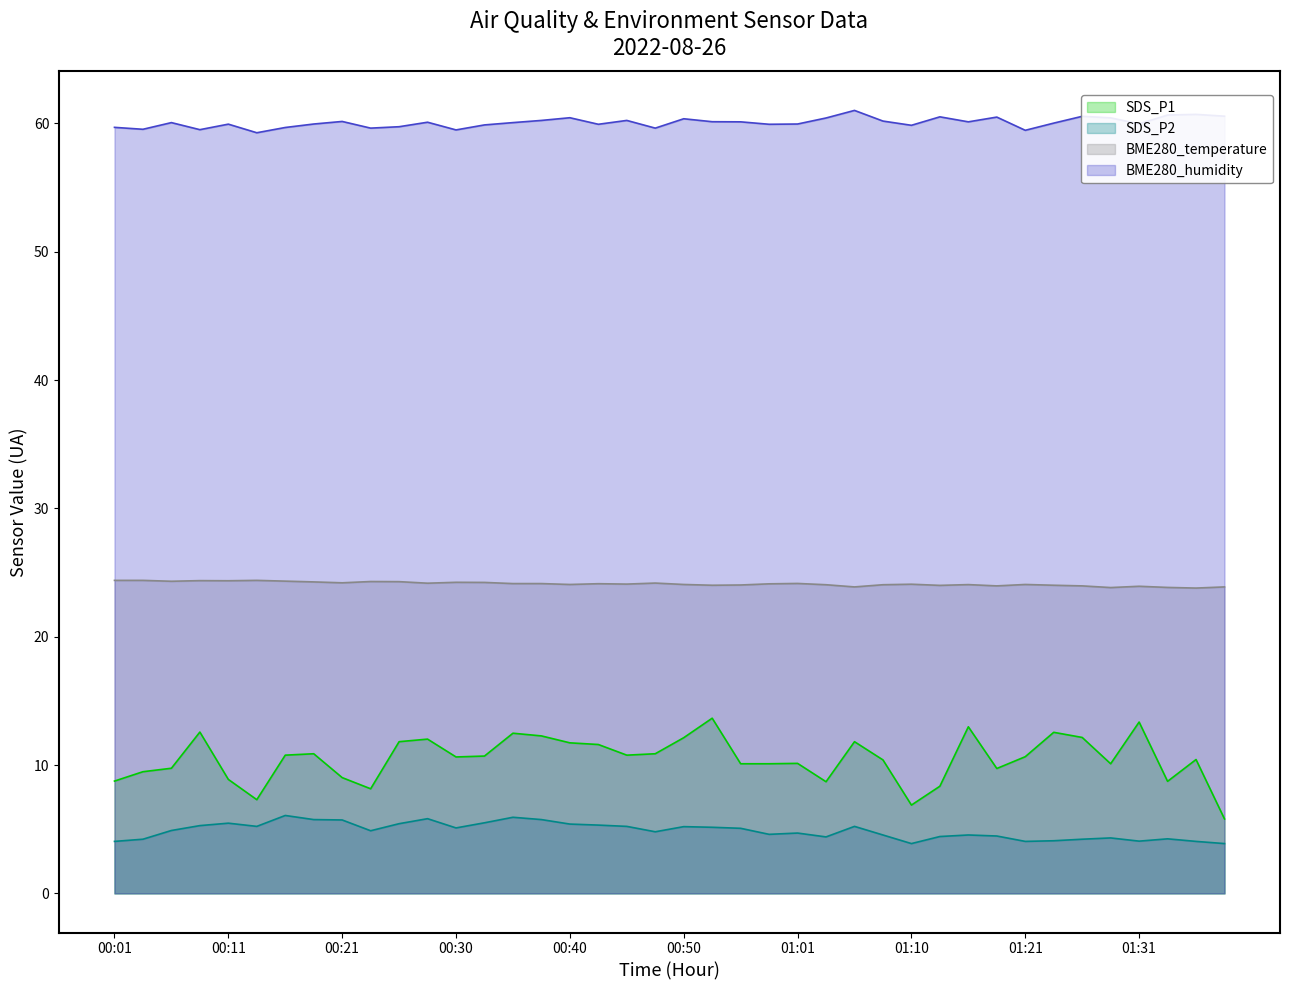

Is the value of SDS_P2 at 00:43 greater than the value of BME280_humidity at 00:21?

No